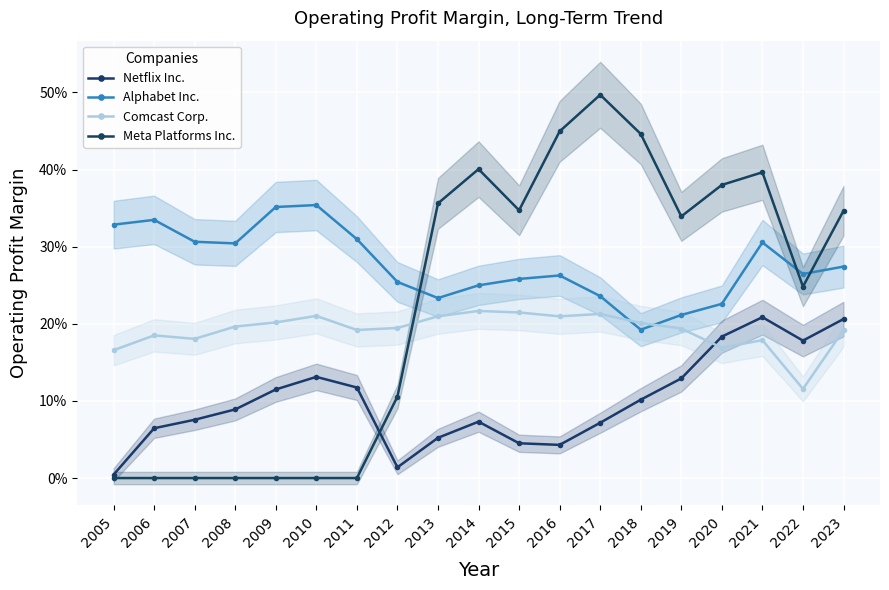

At which category does Netflix Inc. reach its first local peak?

2010